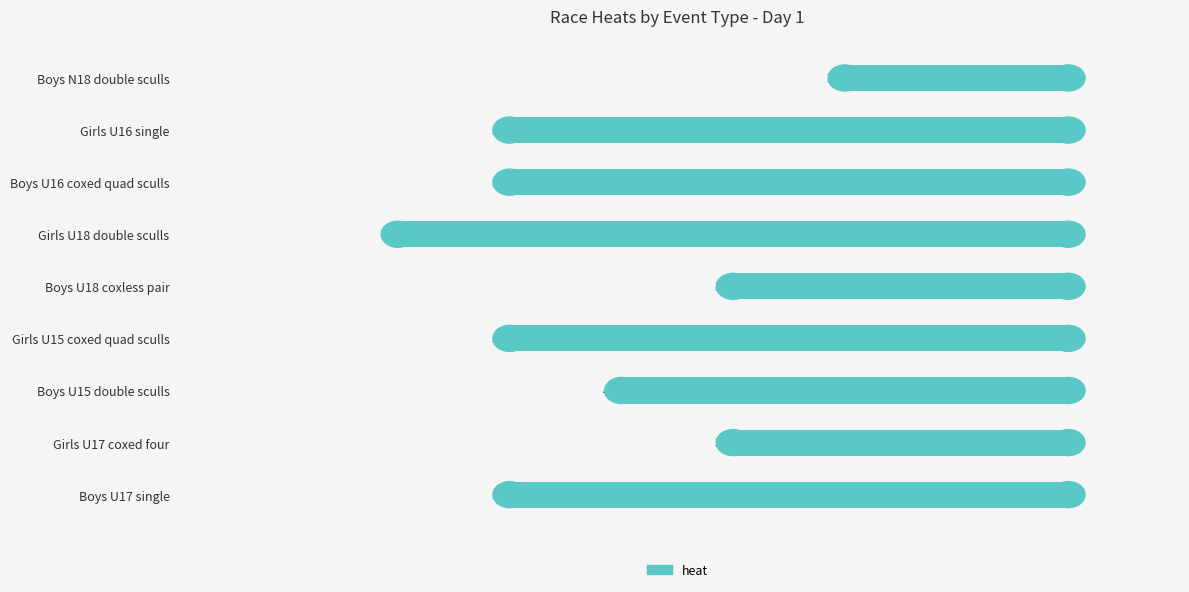

What is the maximum value shown in the chart?

-2